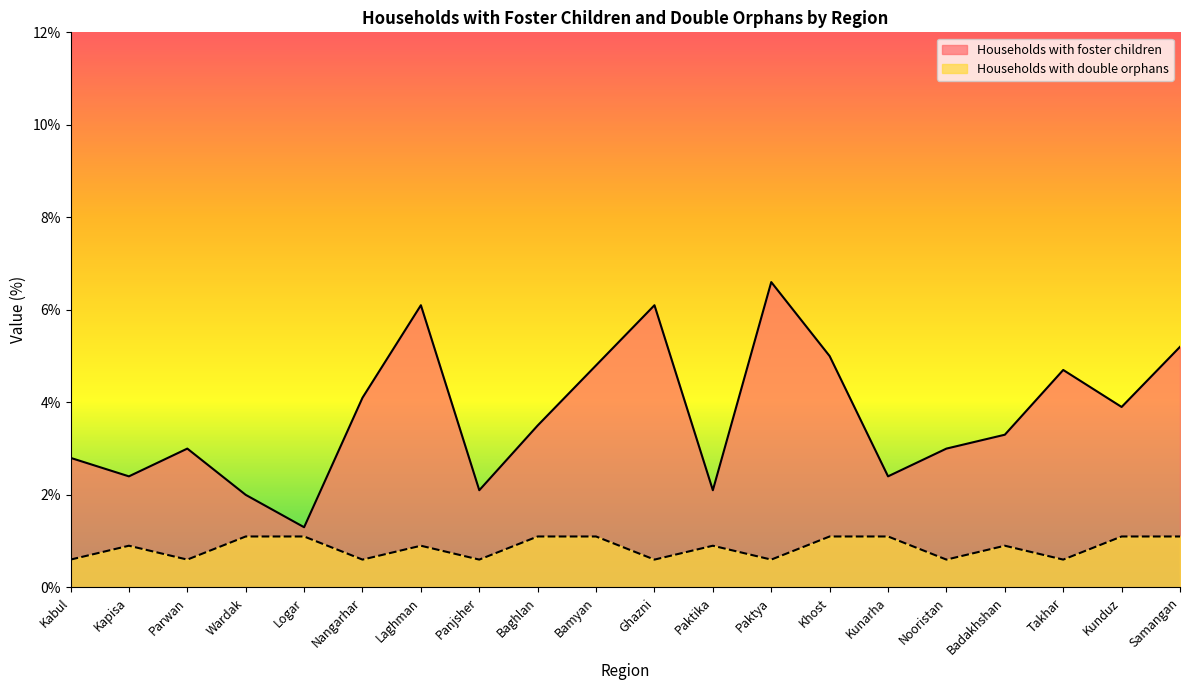

Reading left to right, what are all the values shown in this chart?

Households with foster children: Kabul=2.8	Kapisa=2.4	Parwan=3.0	Wardak=2.0	Logar=1.3	Nangarhar=4.1	Laghman=6.1	Panjsher=2.1	Baghlan=3.5	Bamyan=4.8	Ghazni=6.1	Paktika=2.1	Paktya=6.6	Khost=5.0	Kunarha=2.4	Nooristan=3.0	Badakhshan=3.3	Takhar=4.7	Kunduz=3.9	Samangan=5.2
Households with double orphans: Kabul=0.6	Kapisa=0.9	Parwan=0.6	Wardak=1.1	Logar=1.1	Nangarhar=0.6	Laghman=0.9	Panjsher=0.6	Baghlan=1.1	Bamyan=1.1	Ghazni=0.6	Paktika=0.9	Paktya=0.6	Khost=1.1	Kunarha=1.1	Nooristan=0.6	Badakhshan=0.9	Takhar=0.6	Kunduz=1.1	Samangan=1.1